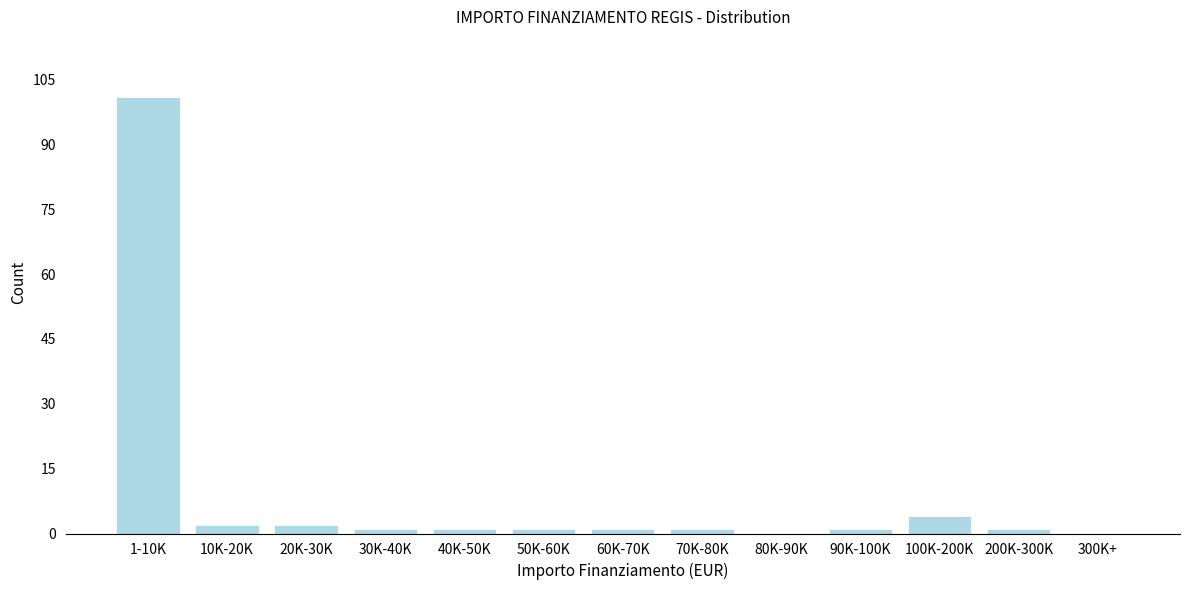

Reading left to right, list all the values displayed in this chart.

1-10K=101	10K-20K=2	20K-30K=2	30K-40K=1	40K-50K=1	50K-60K=1	60K-70K=1	70K-80K=1	80K-90K=0	90K-100K=1	100K-200K=4	200K-300K=1	300K+=0